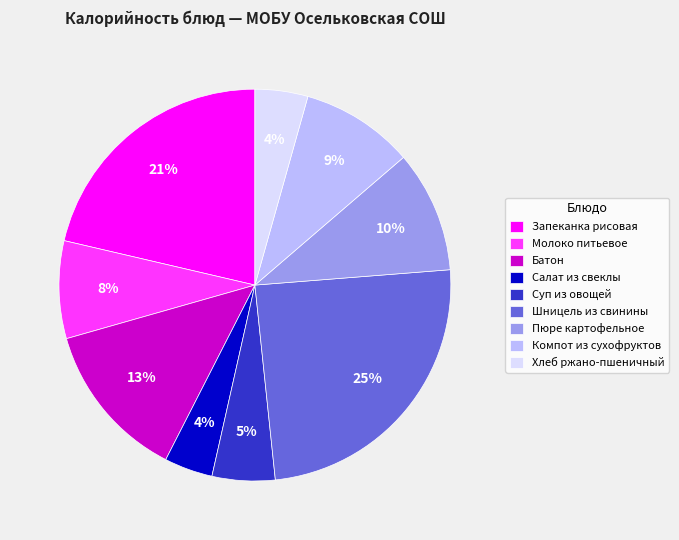

To the nearest percent, what is the difference between the Салат из свеклы and Шницель из свинины slice percentages?

21%